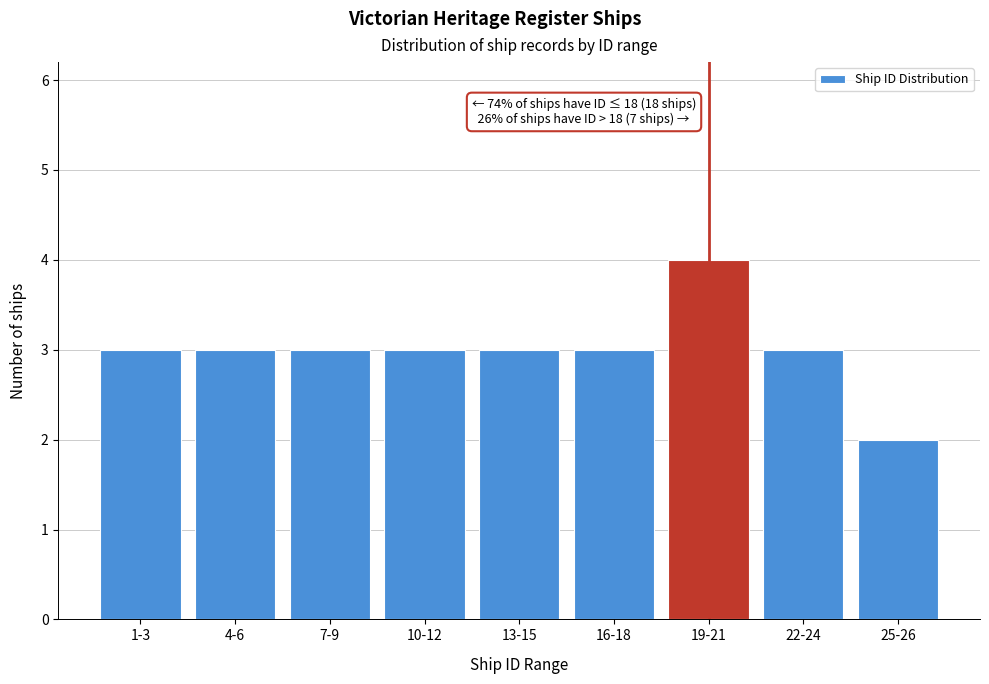

Reading left to right, extract all data points from this chart.

1-3=3	4-6=3	7-9=3	10-12=3	13-15=3	16-18=3	19-21=4	22-24=3	25-26=2